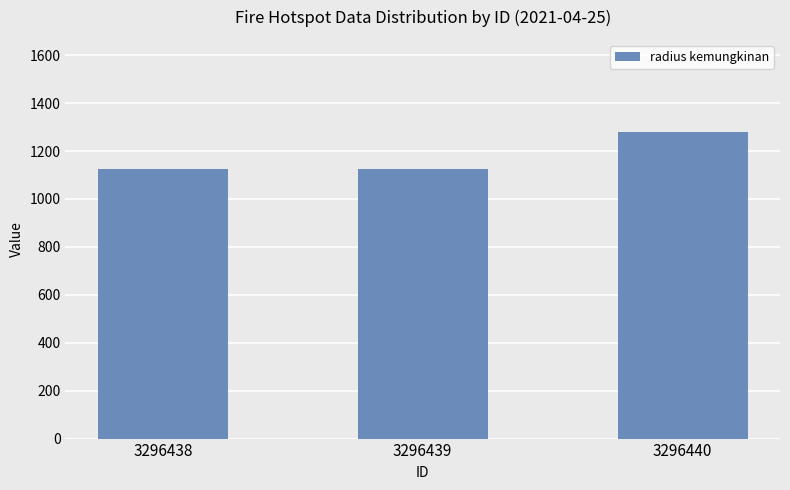

What is the maximum value shown in the chart?

1280